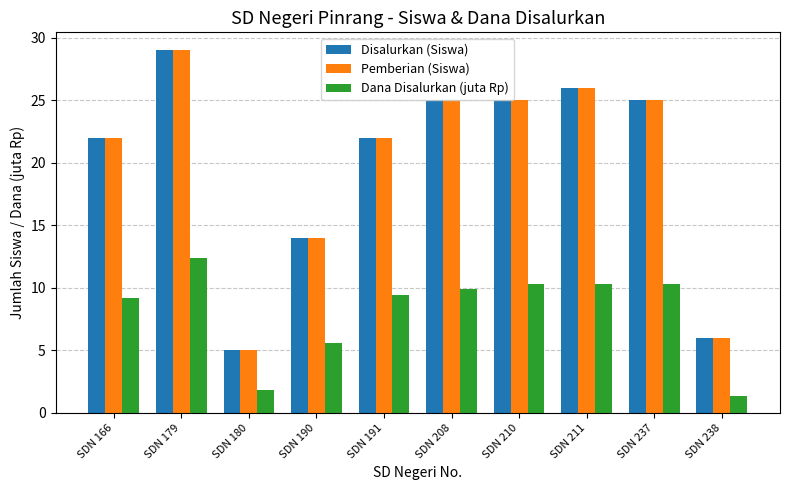

What is the total value across all series at SDN 190?

33.6